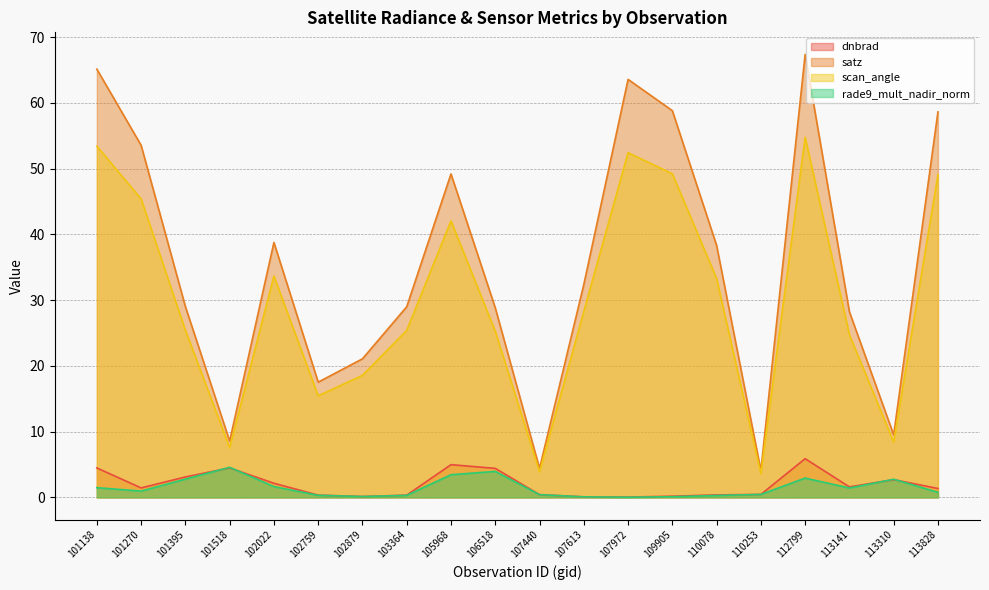

True or false: satz has more than 1 interior local peaks.

True